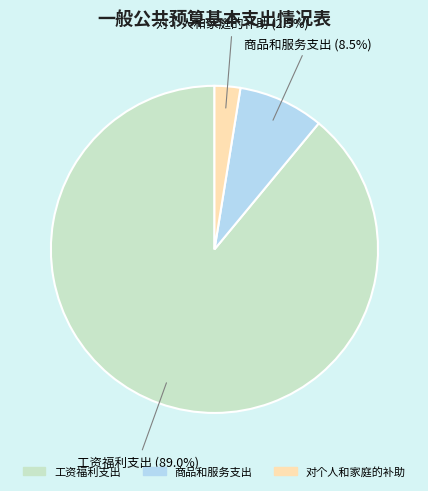

To the nearest percent, what portion does 商品和服务支出 represent?

8%